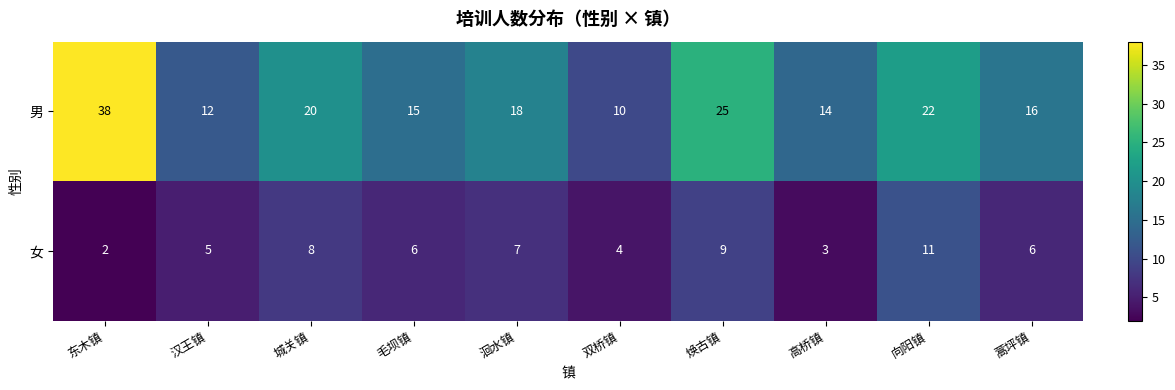

The value of 女 at 洄水镇 is 3. True or false?

False